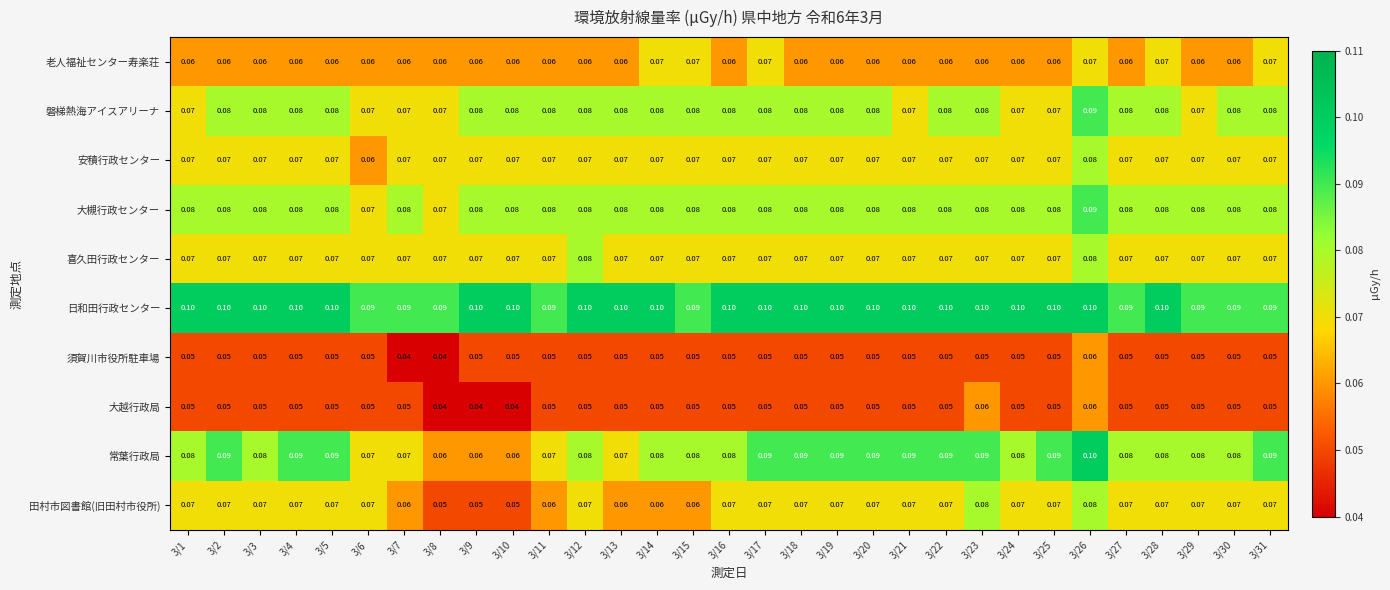

Which series has the largest range (max minus min)?

常葉行政局